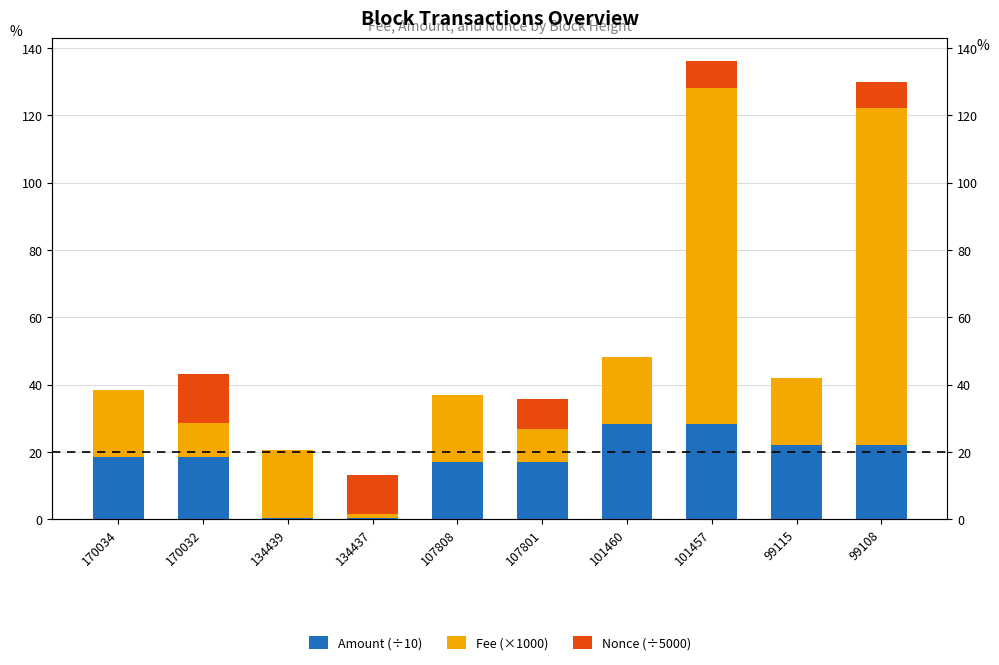

List the series in order of their peak value, highest first.

Fee (×1000), Amount (÷10), Nonce (÷5000)